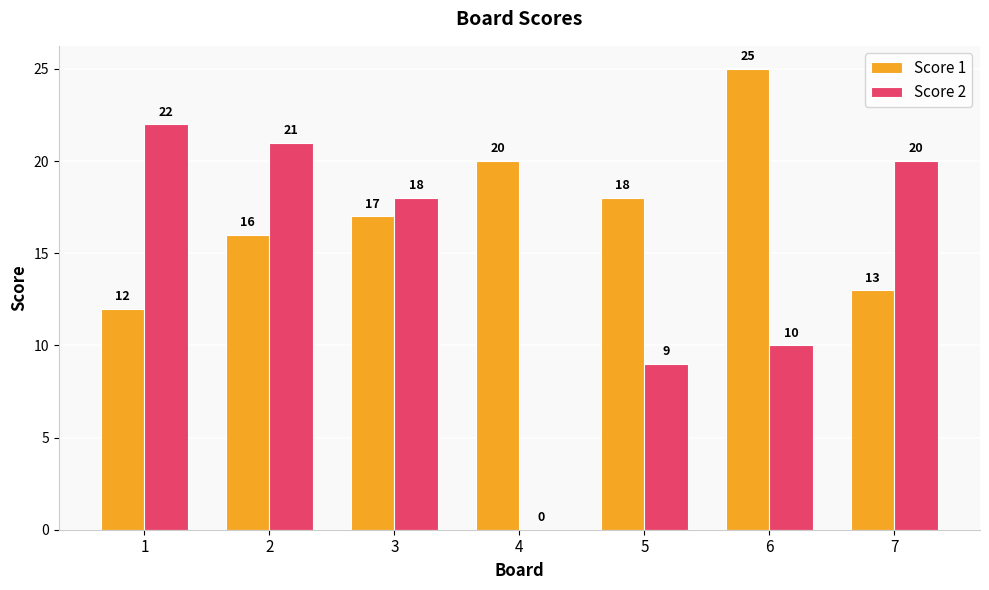

Where is Score 2 nearest to the value 11?

6